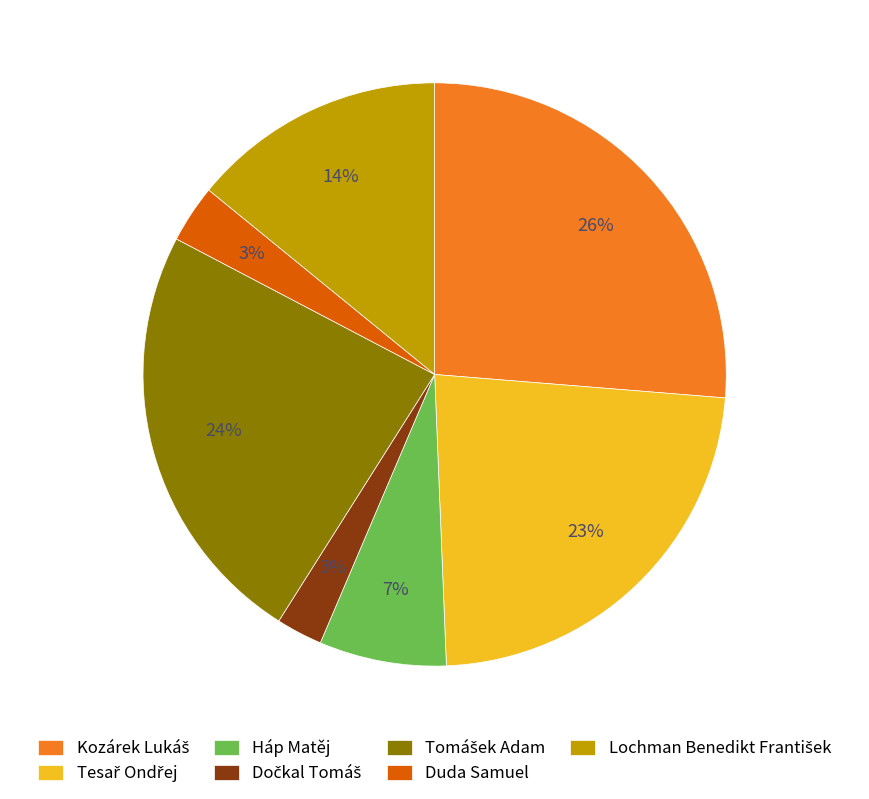

To the nearest percent, what percentage of the pie is Duda Samuel?

3%